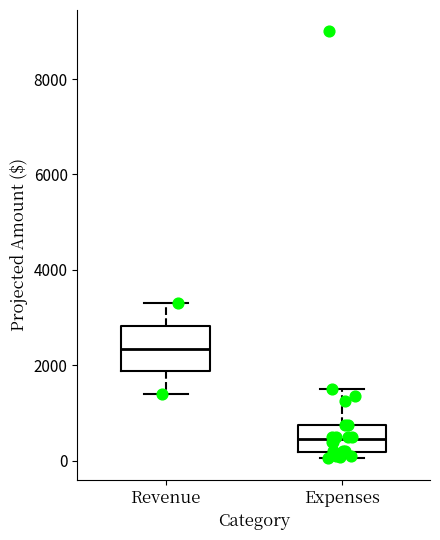

Which box is the tallest, from its lower edge to its upper edge?

Revenue